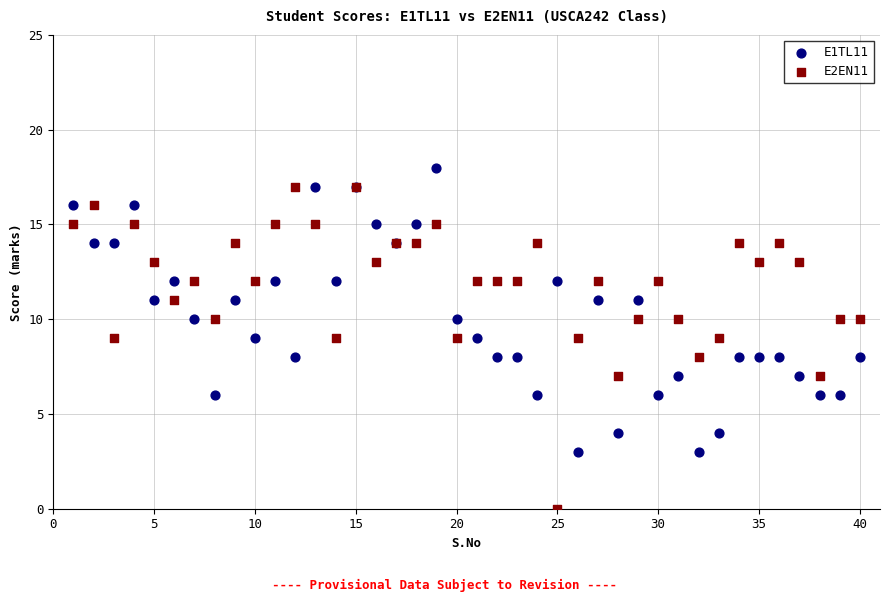

What are all the series names shown in the legend?

E1TL11, E2EN11